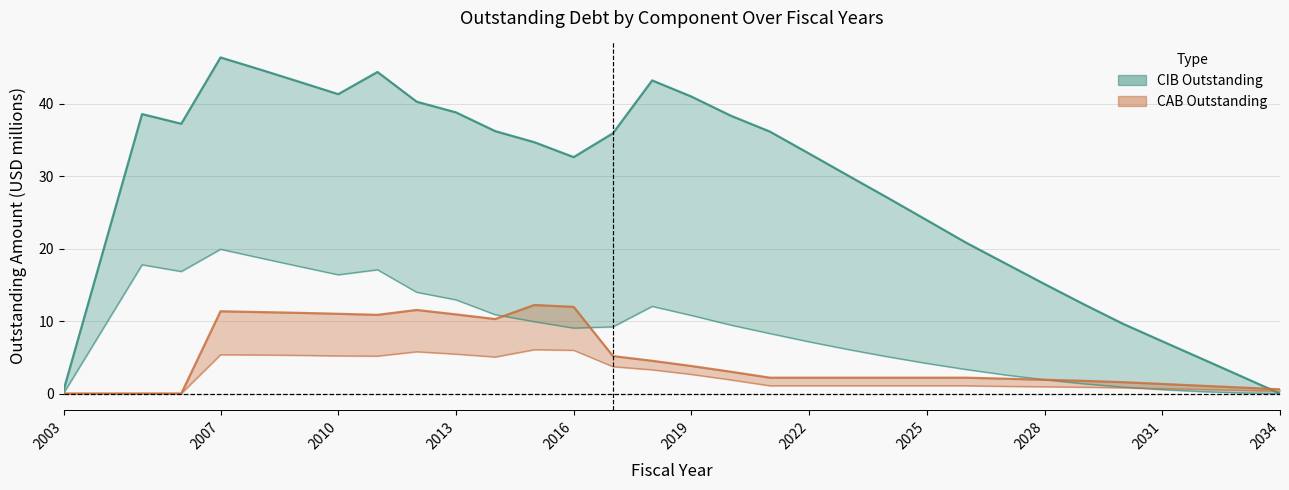

True or false: CABInterestOutstanding has a value of 0.4 at 2021.

False